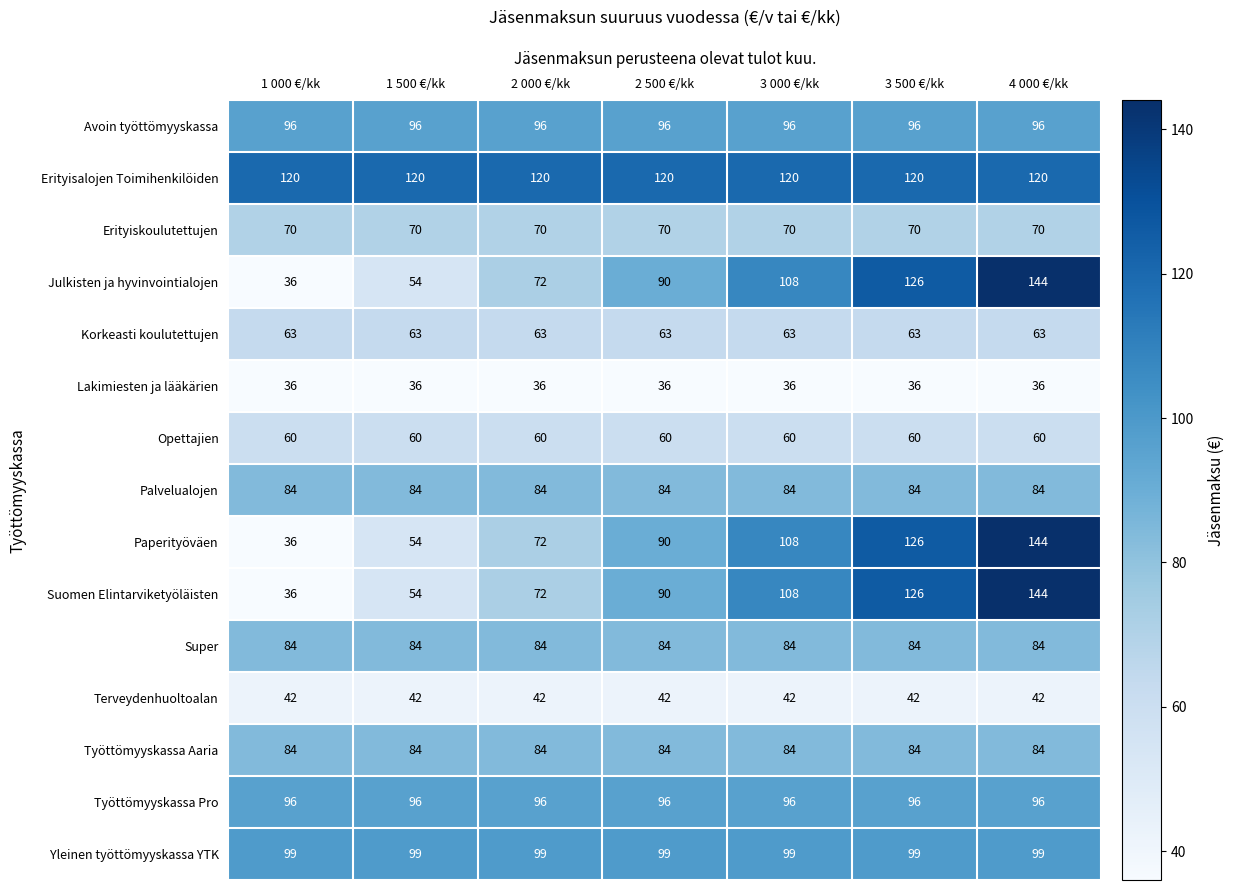

How many categories are shown in the chart?

7